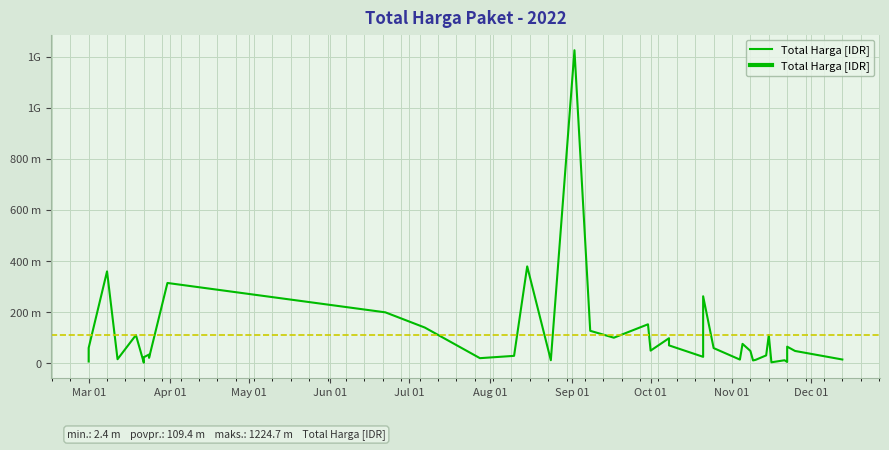

How many points are lower than both their immediate neighbors (excluding endpoints)?

12